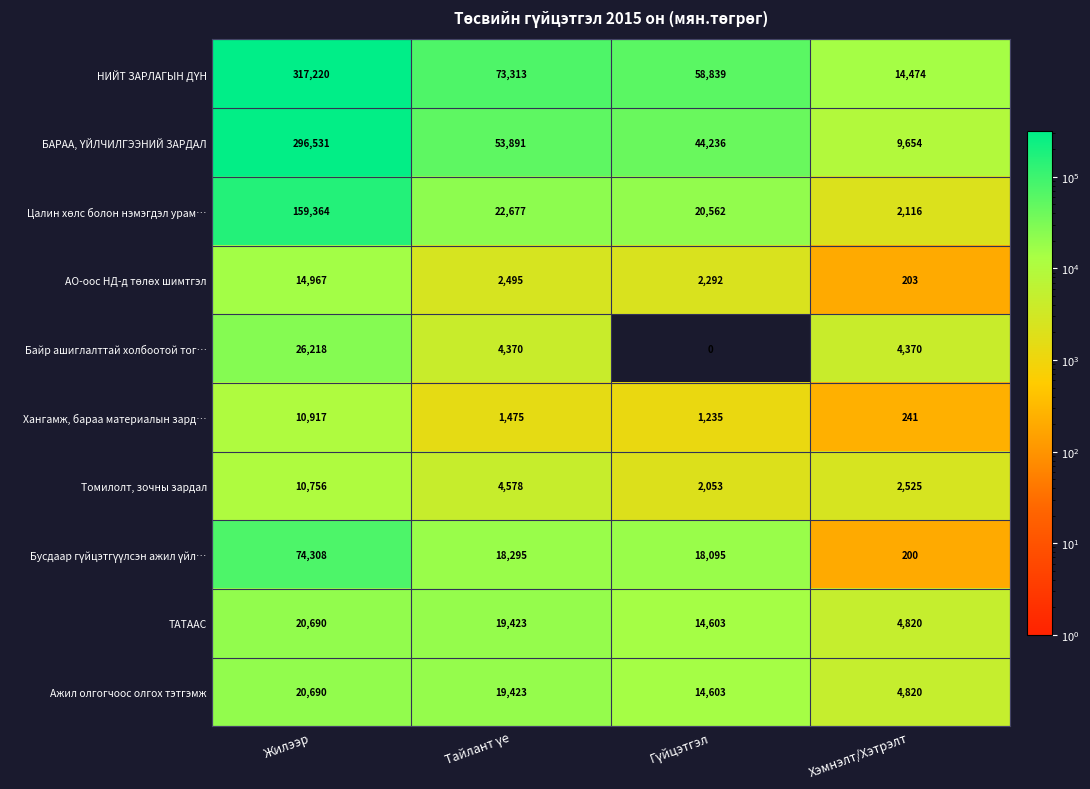

Which category has the highest value in the Томилолт, зочны зардал series?

Жилээр